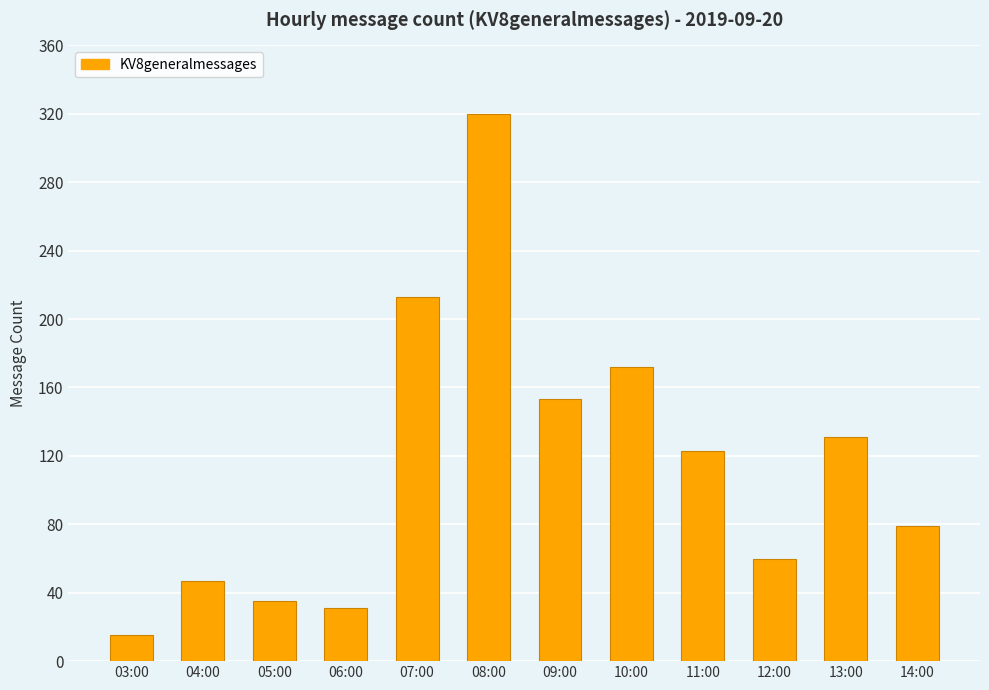

What is the average value?

115